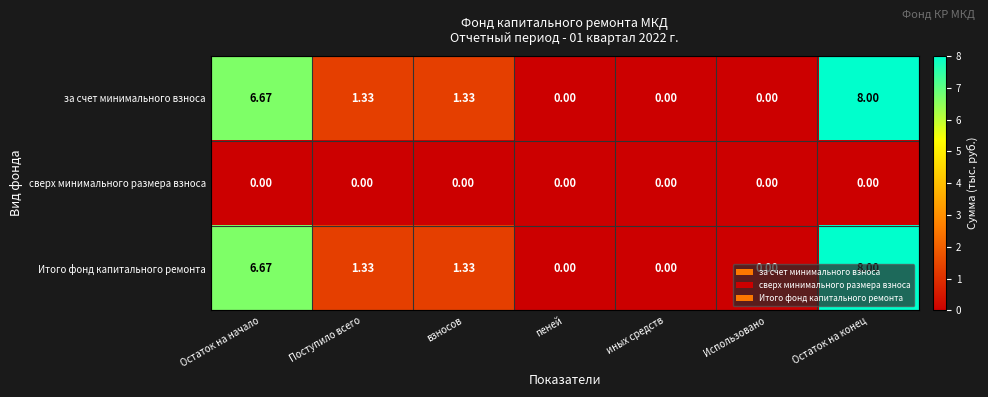

Which category has the highest value in the за счет минимального взноса series?

Остаток на конец